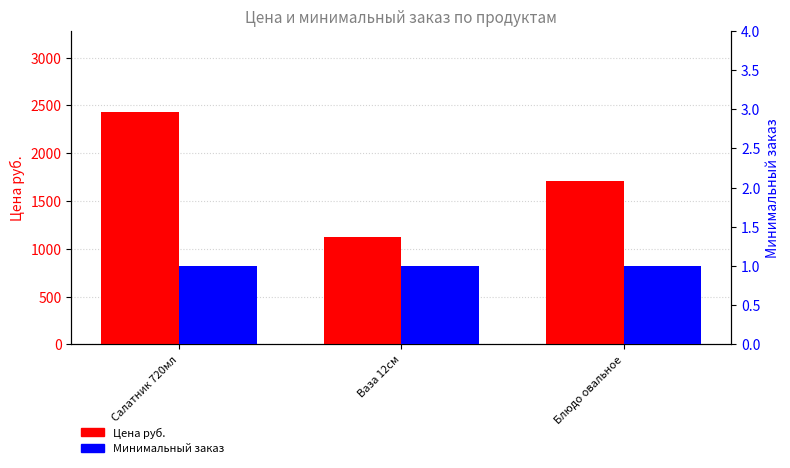

What value does the Минимальный заказ series have at Ваза 12см?

1